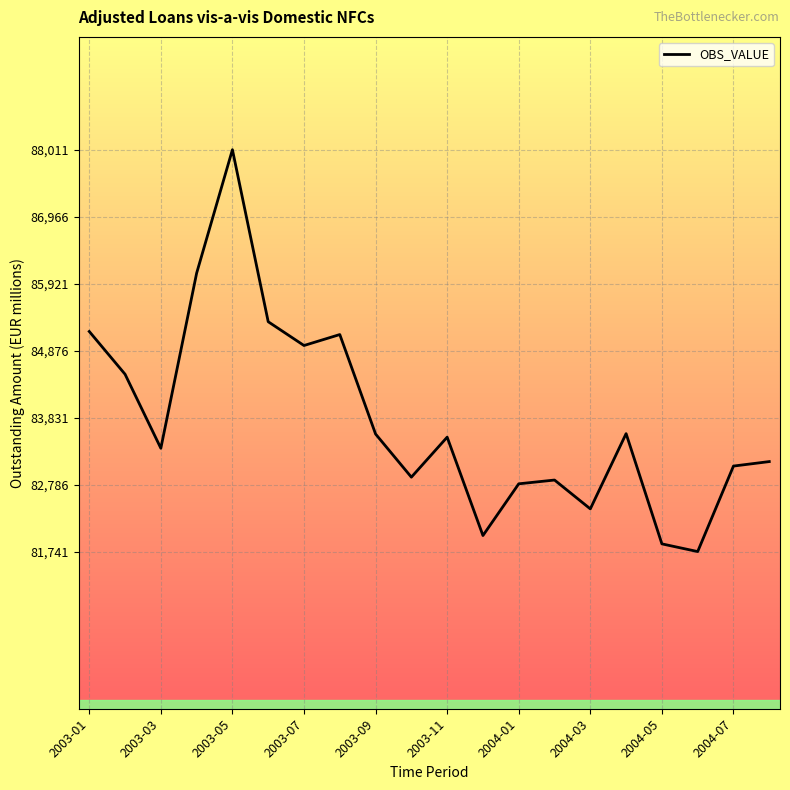

What is the sum of the values at 2003-08 and 2003-11?

168653